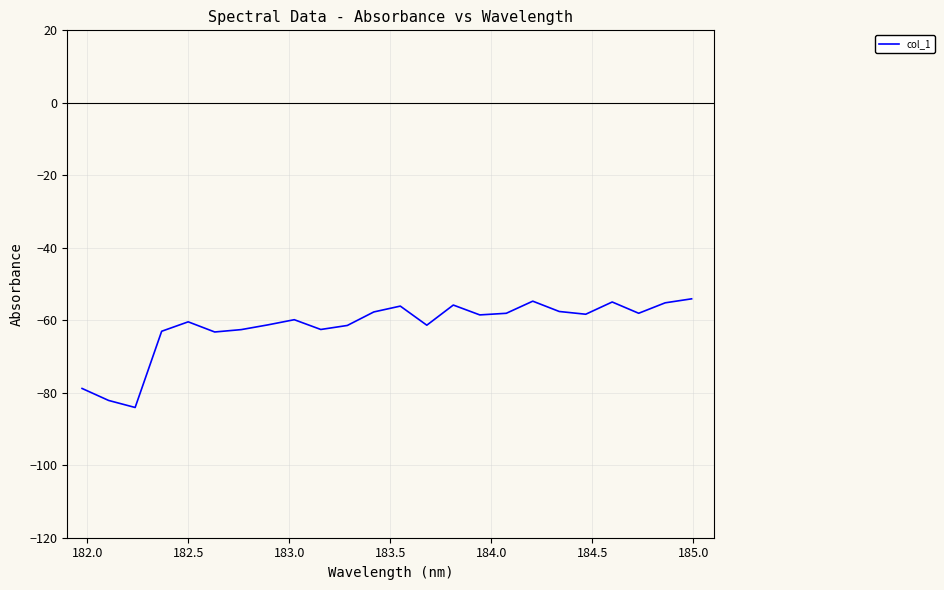

True or false: the data has more than 2 interior local peaks.

True